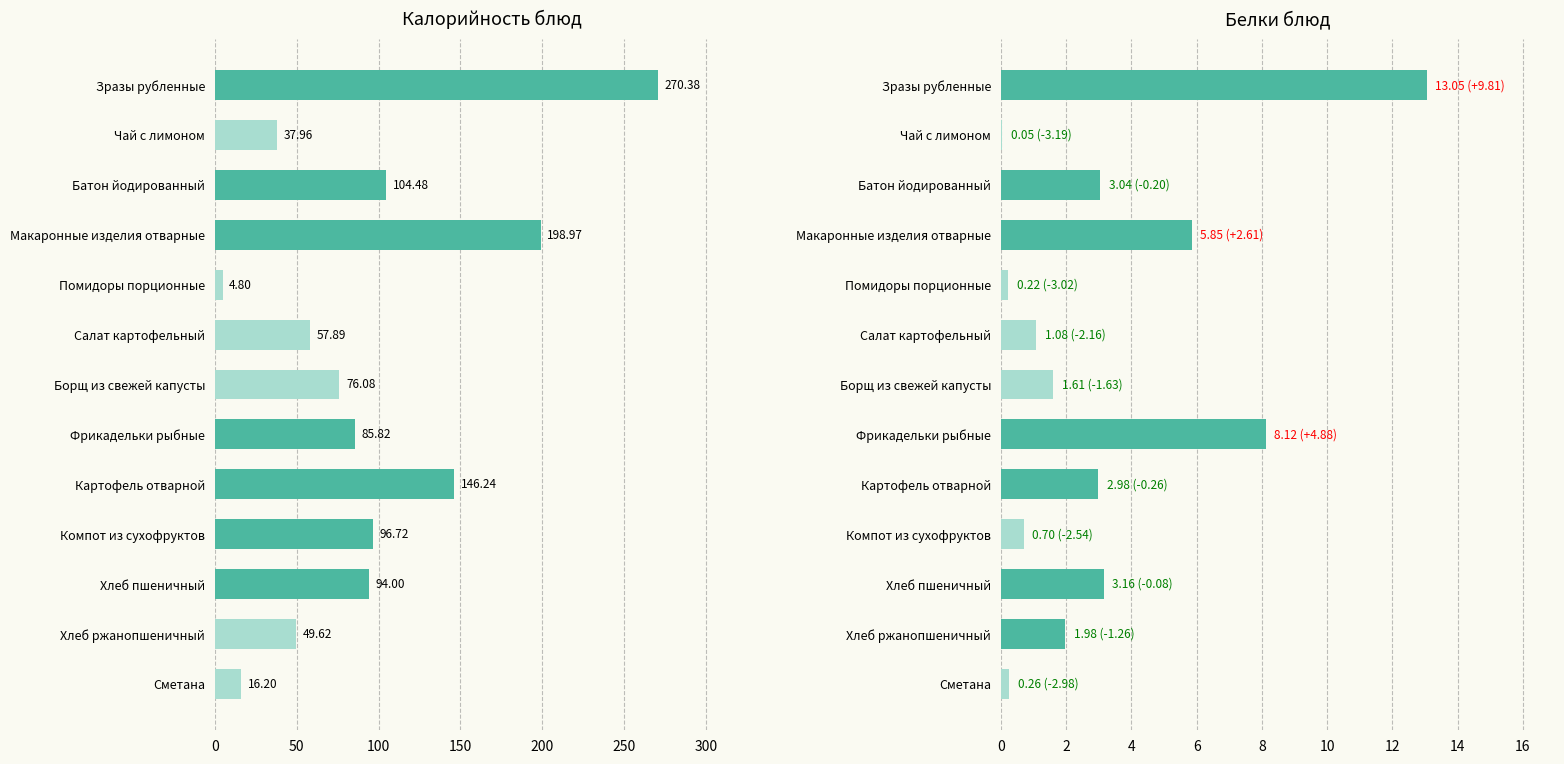

At how many categories does at least one series exceed 204?

1